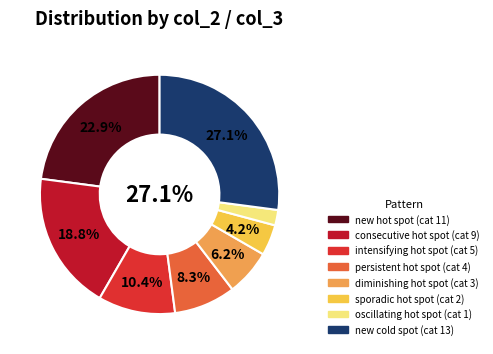

Is there a majority slice in this chart?

No